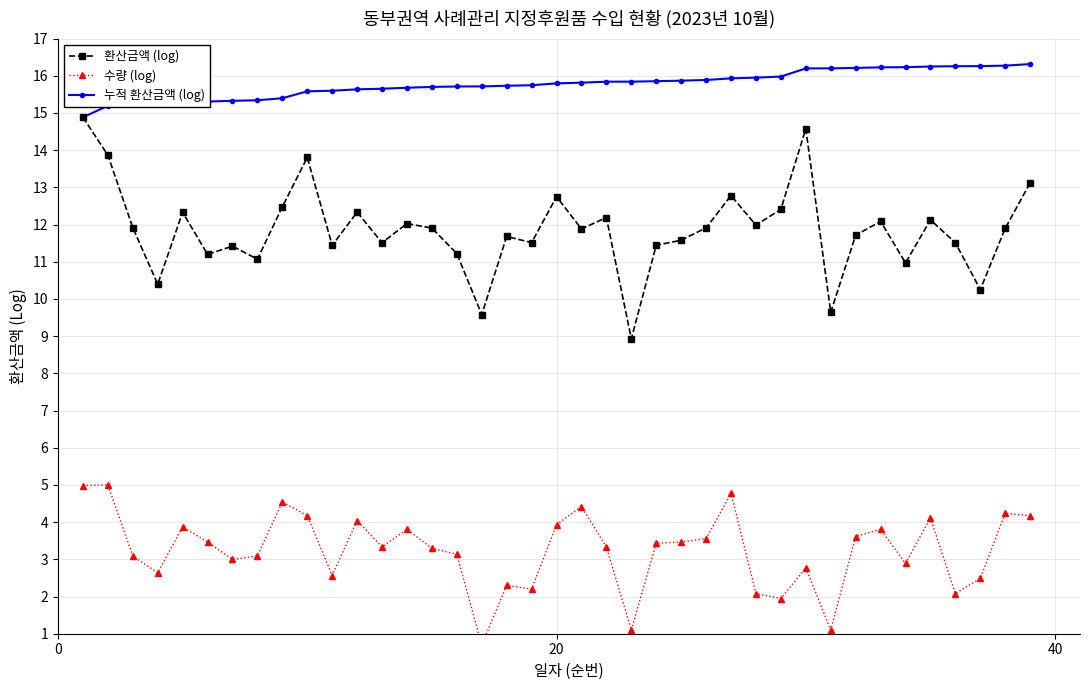

What is the maximum value for 수량 (log)?

5.0